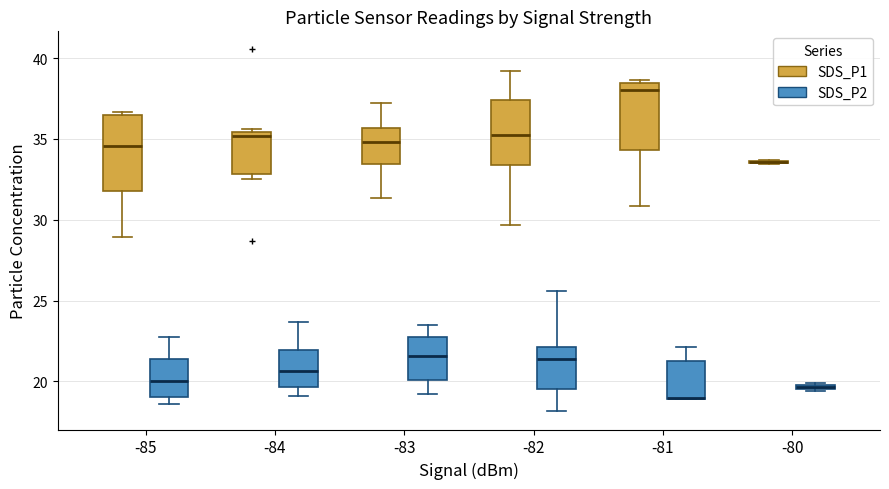

Where does the lower whisker of the box for -83 (SDS_P2) end on the y-axis? The values are not printed on the chart, so give them approximately, as read against the axis.

19.0